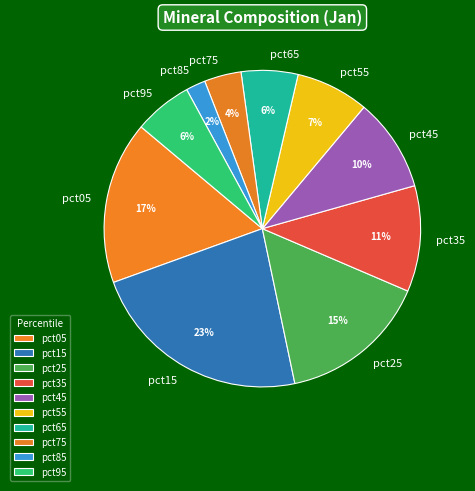

Between pct85 and pct45, which is larger?

pct45